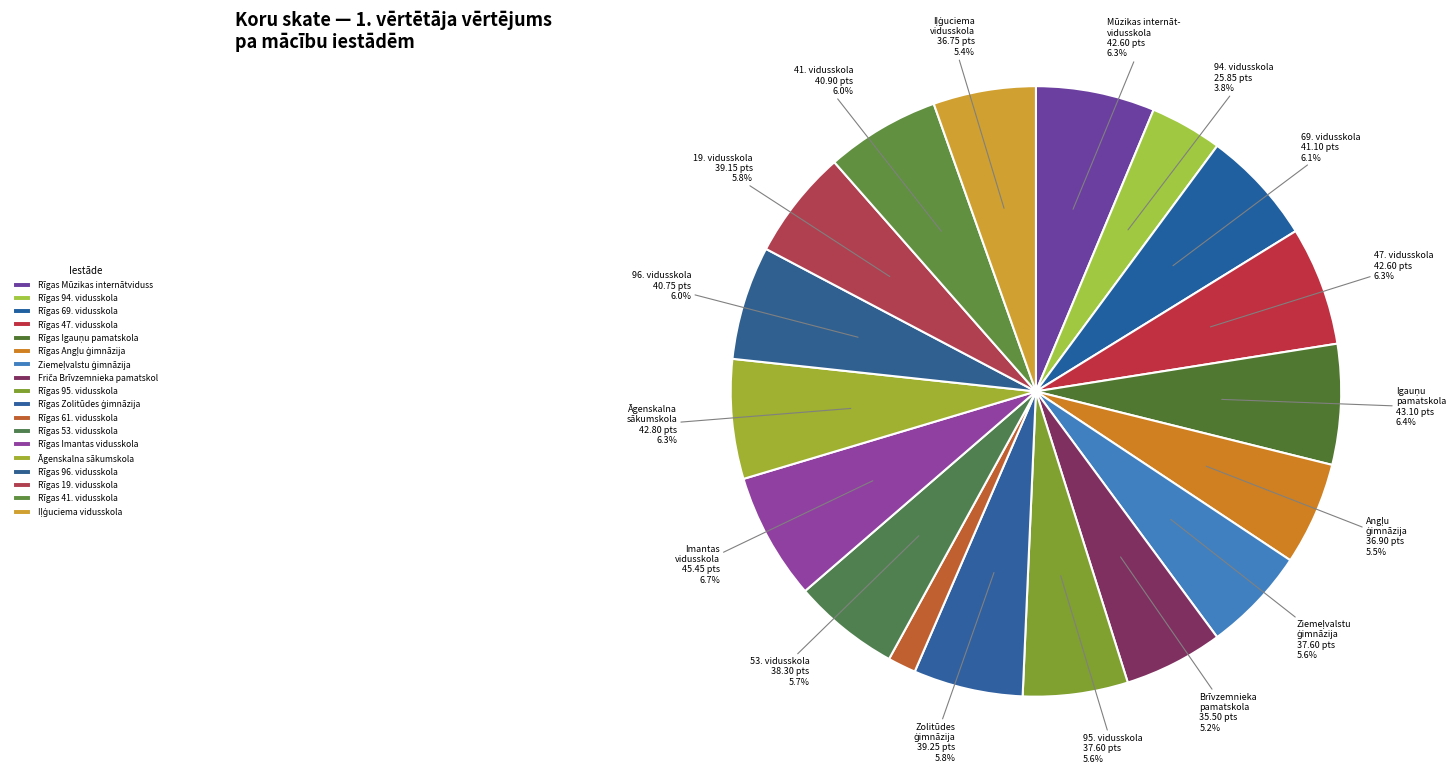

Which category has the smallest portion of the pie?

Rīgas 61. vidusskola